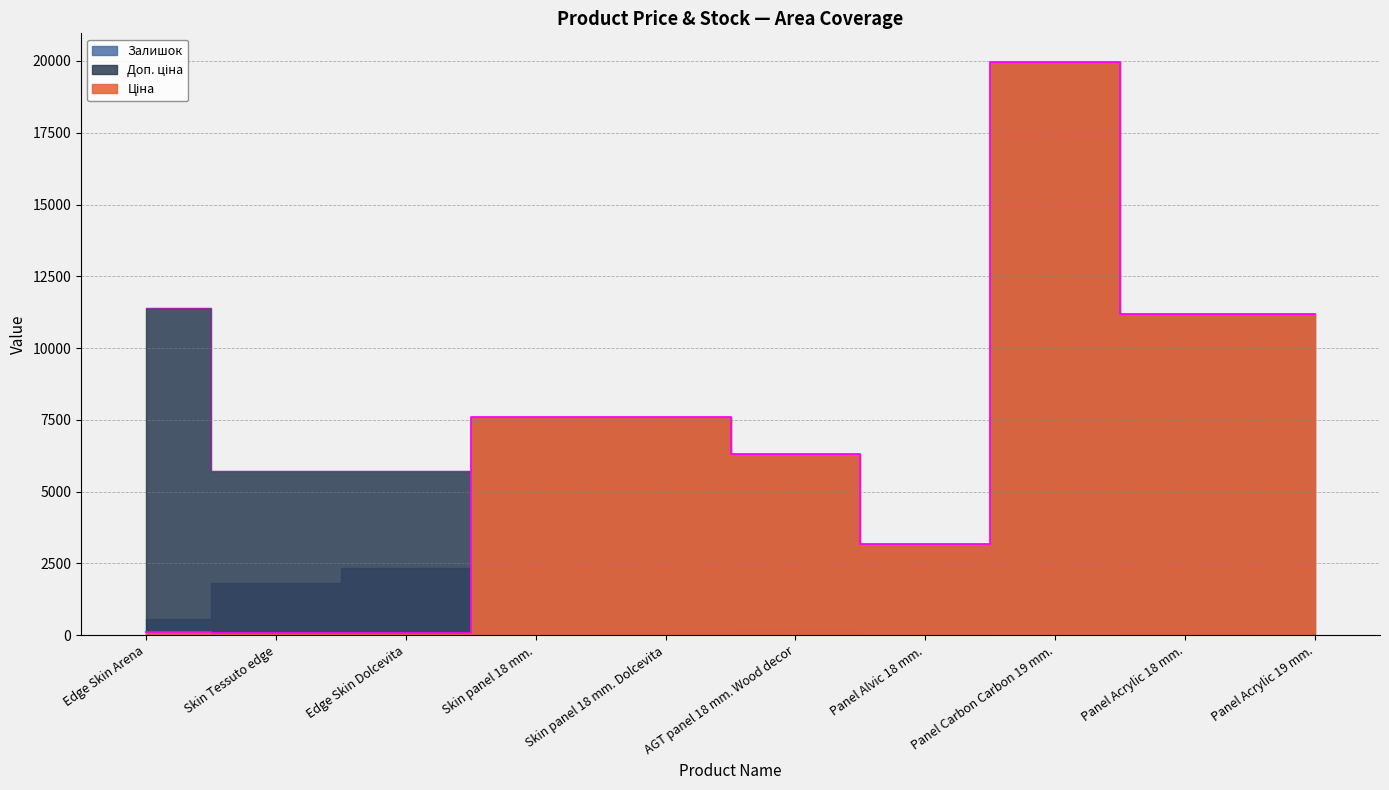

Where is the first local maximum for Ціна?

Panel Carbon Carbon 19 mm.